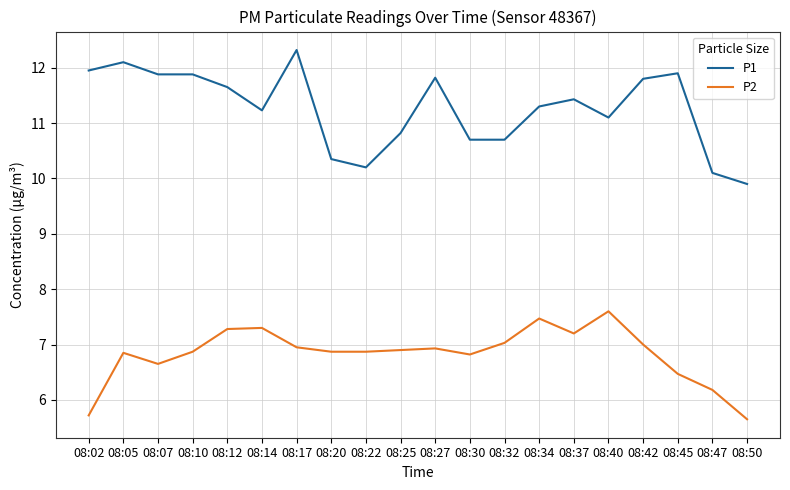

Is it true that P1 equals 15.0 at 08:37?

False